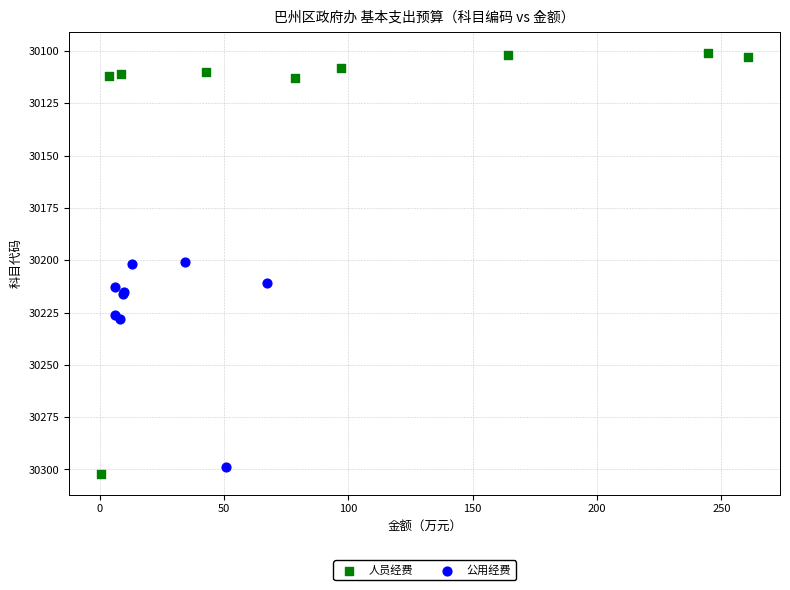

Which series has the largest Y range (max minus min)?

人员经费